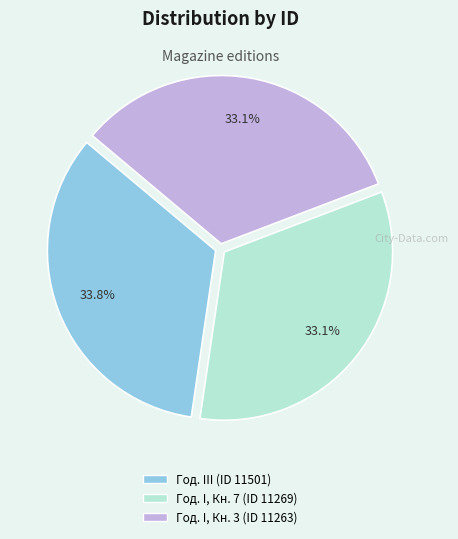

To the nearest percent, what is the average slice percentage?

33%